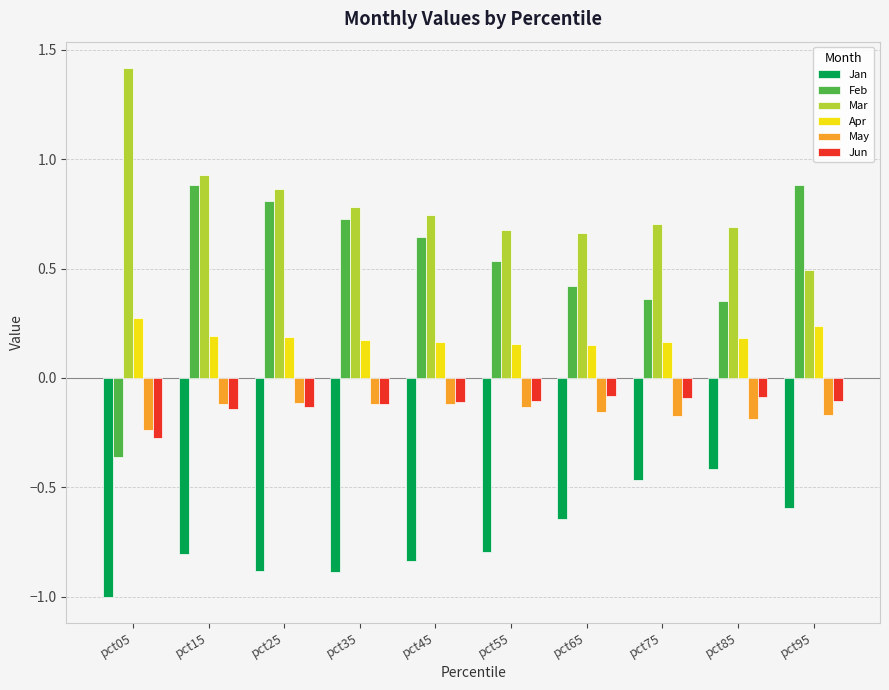

Is the value of Apr at pct35 greater than the value of Jan at pct85?

Yes